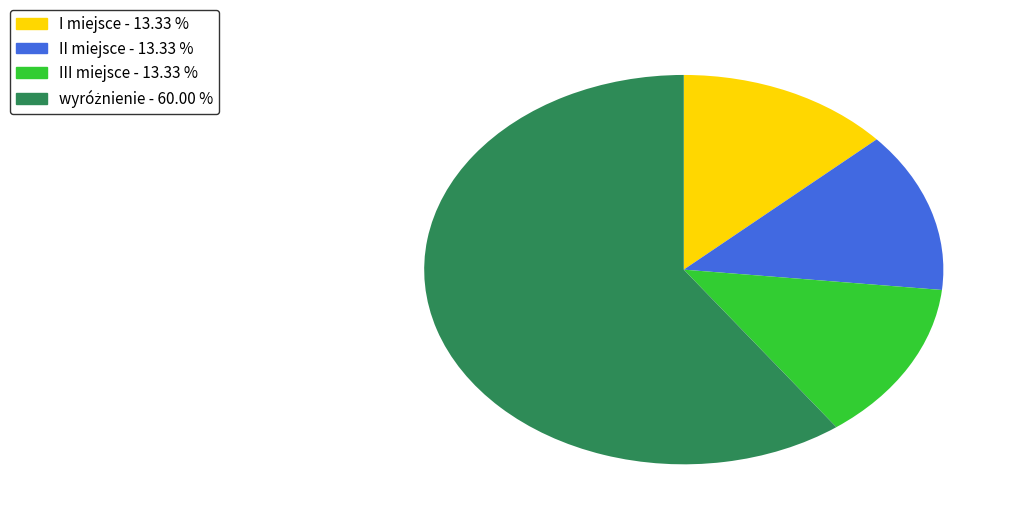

Is there a majority slice in this chart?

Yes